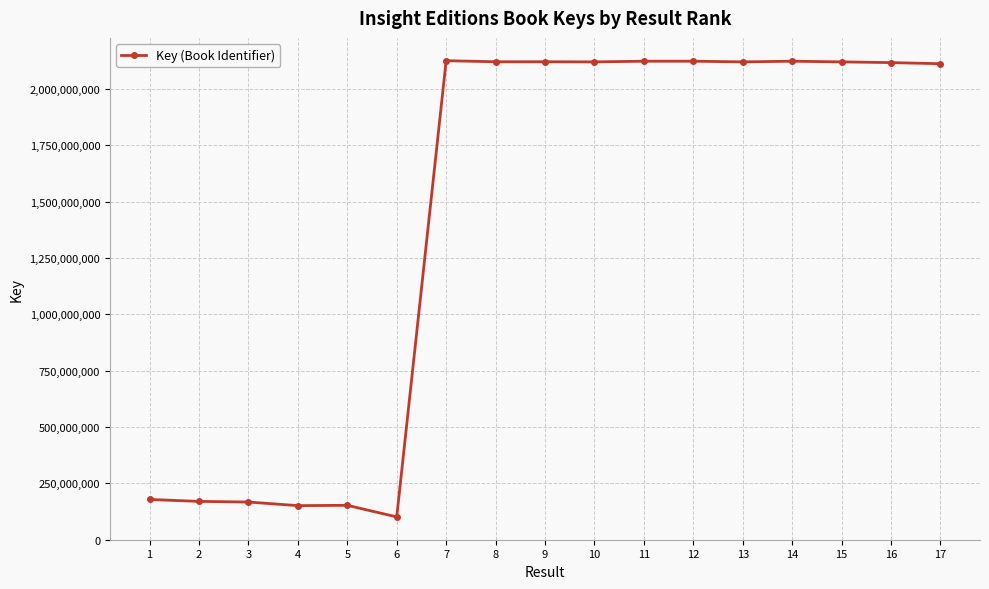

What is the minimum value shown in the chart?

100721775